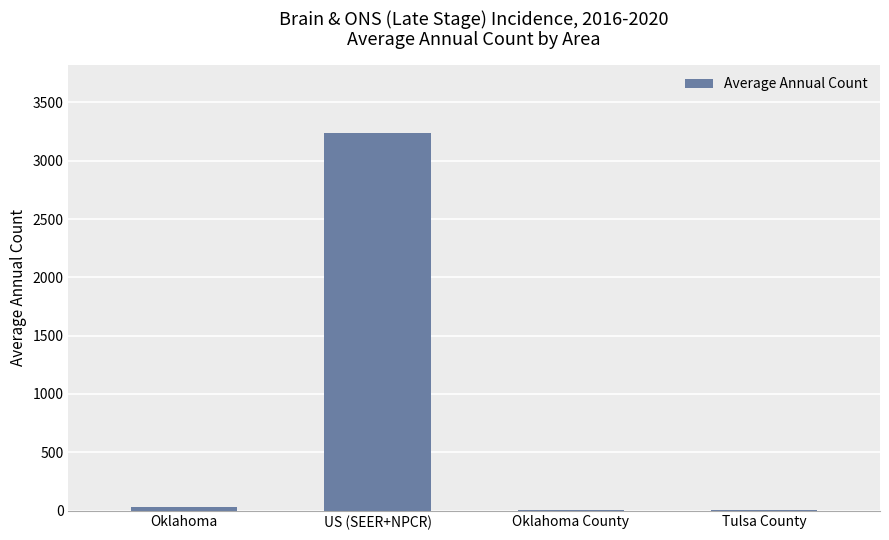

Read the value at US (SEER+NPCR).

3239